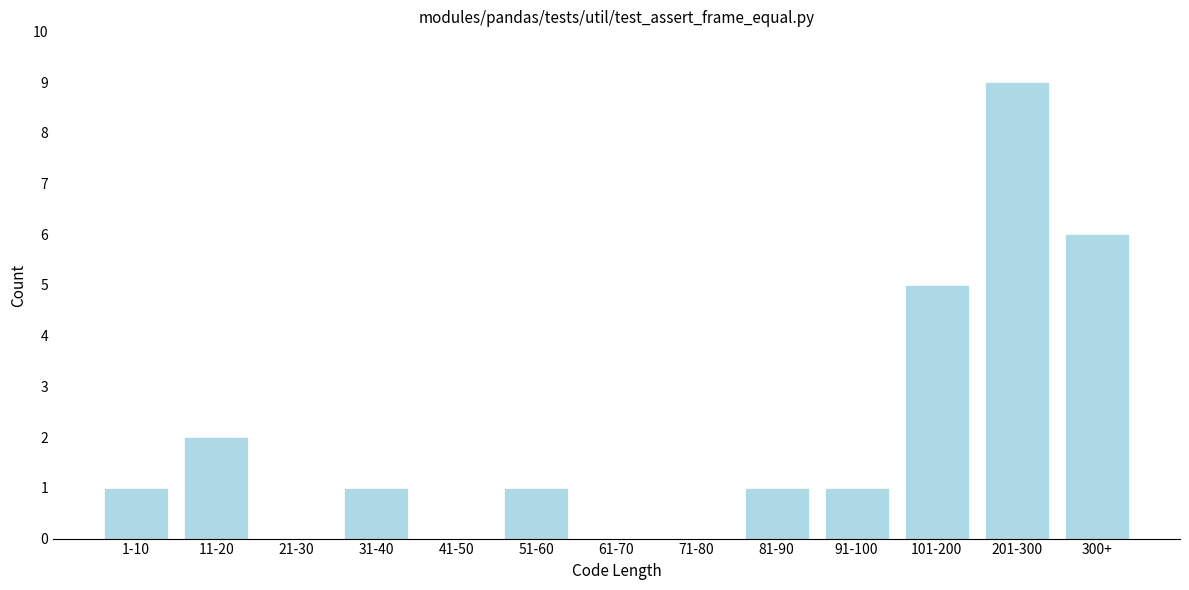

Reading left to right, extract all data points from this chart.

1-10=1	11-20=2	21-30=0	31-40=1	41-50=0	51-60=1	61-70=0	71-80=0	81-90=1	91-100=1	101-200=5	201-300=9	300+=6